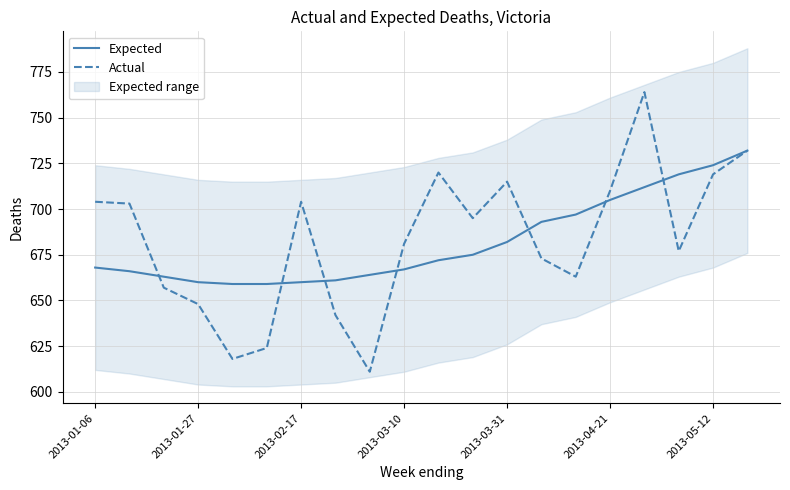

True or false: Expected has a value of 664 at 8.

True